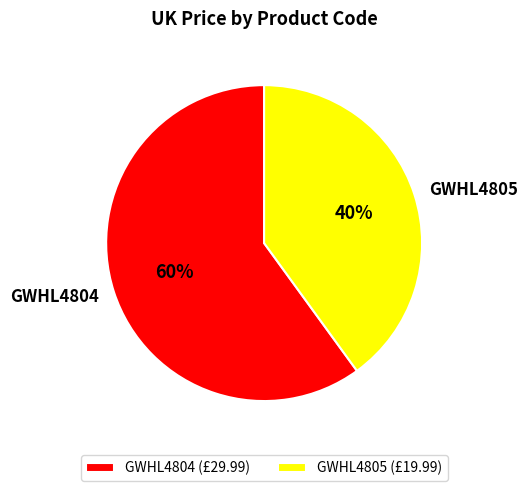

What percentage is the GWHL4805 slice, to the nearest percent?

40%